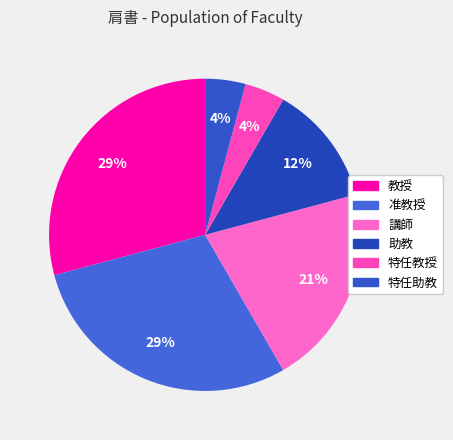

Is there any slice that represents more than half of the pie?

No